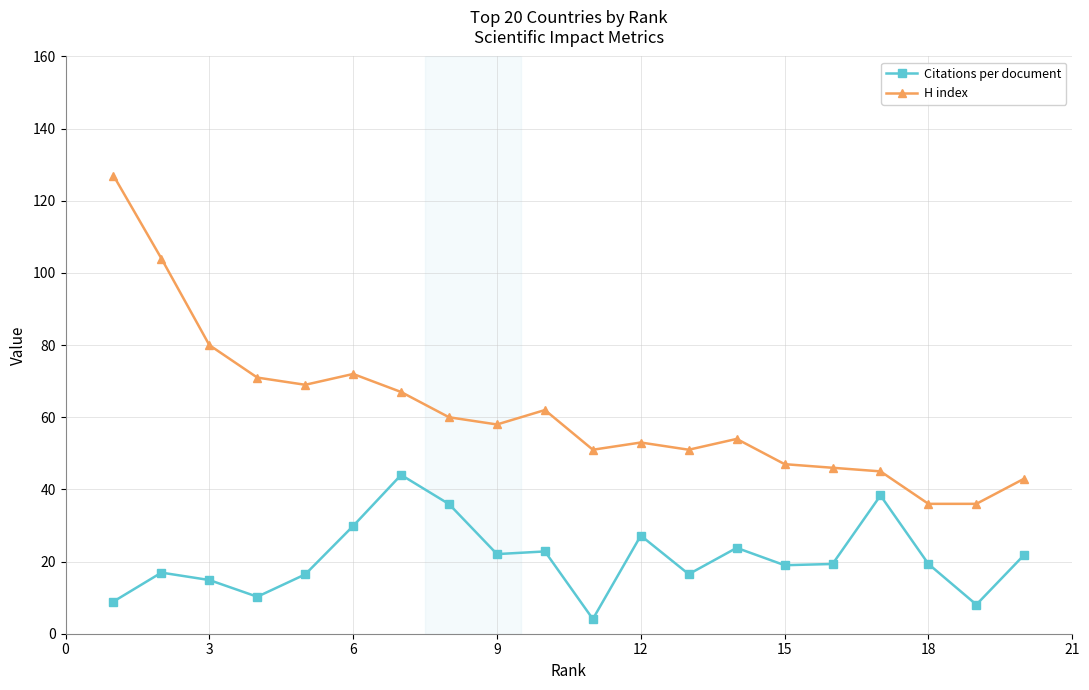

How many data points does each series have?

20